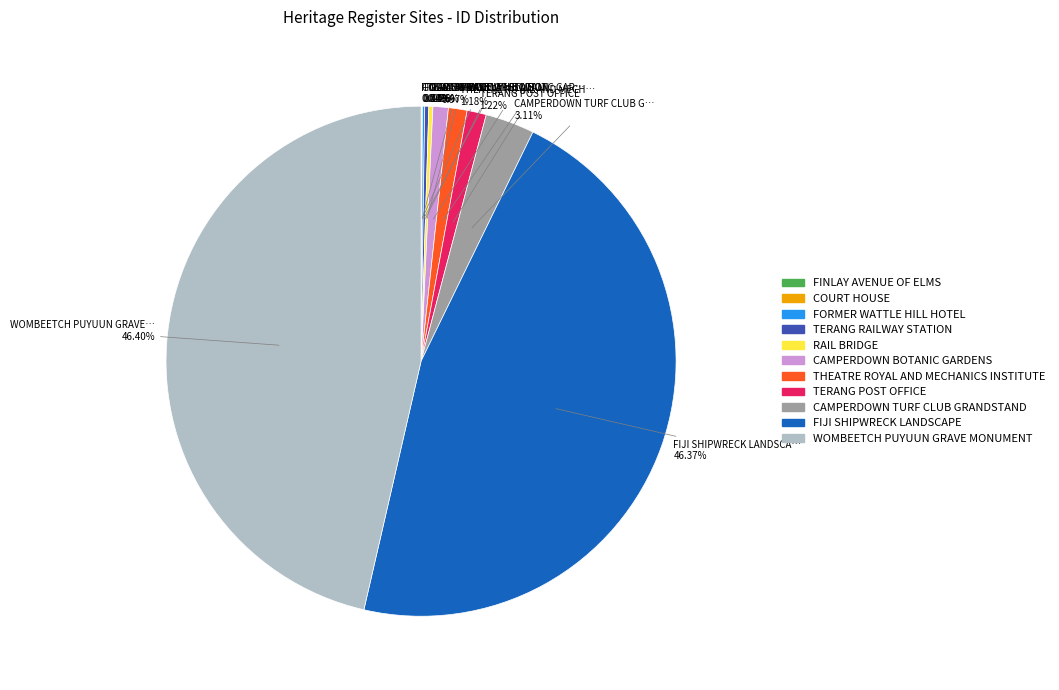

To the nearest percent, what is the average slice percentage?

9%